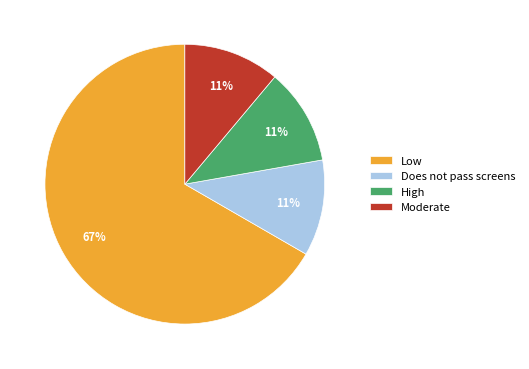

Is there any slice that represents more than half of the pie?

Yes